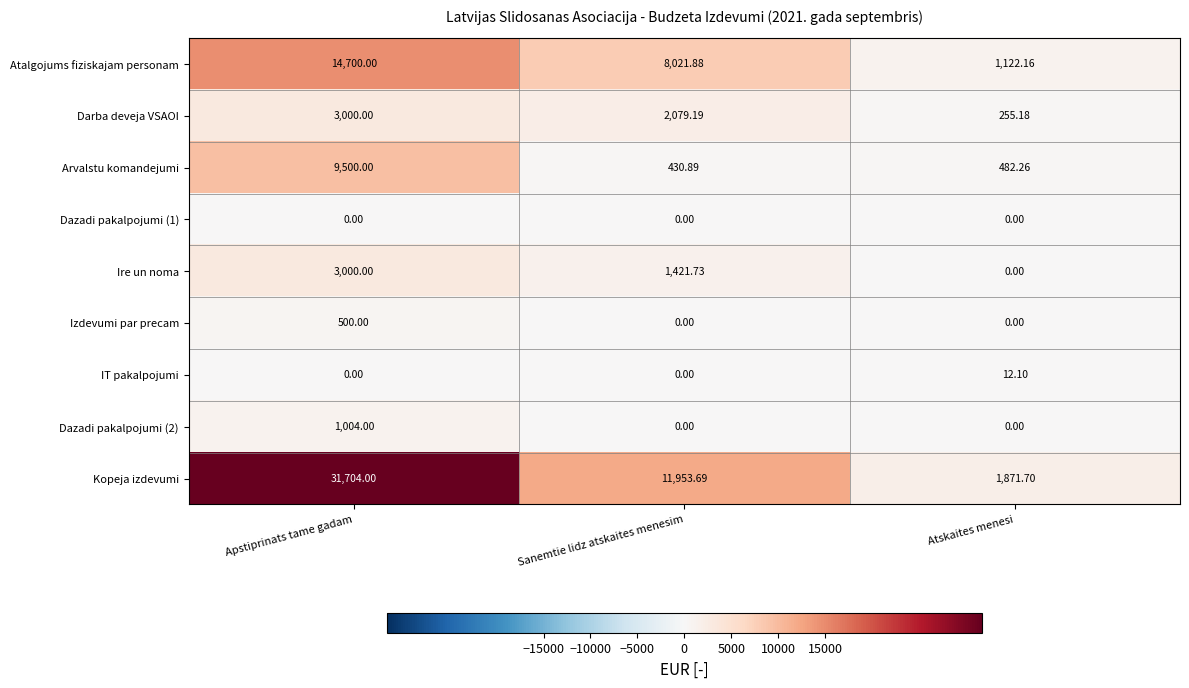

What is the spread (max minus min) of values at Sanemtie lidz atskaites menesim?

11953.7